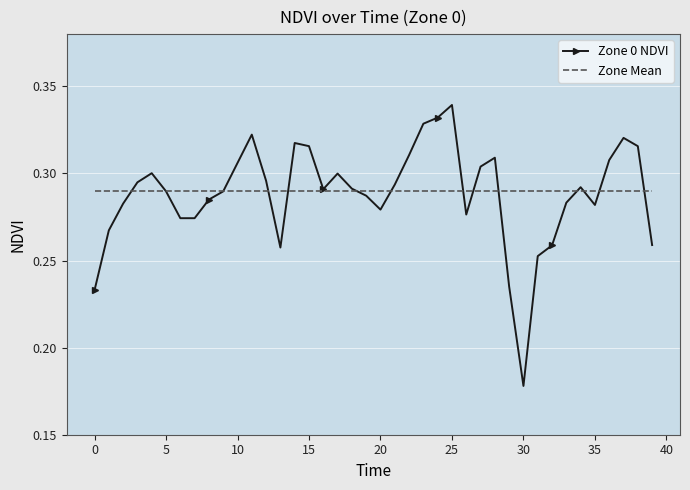

List the series in order of their peak value, lowest first.

Zone Mean, Zone 0 NDVI